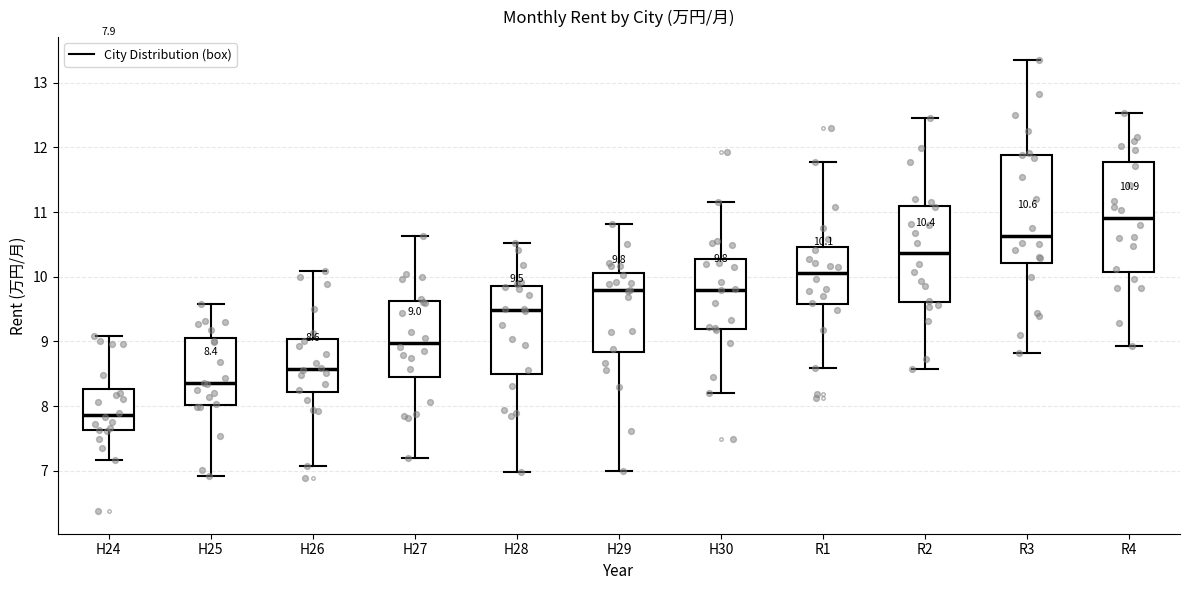

Which box has the highest median line?

R4